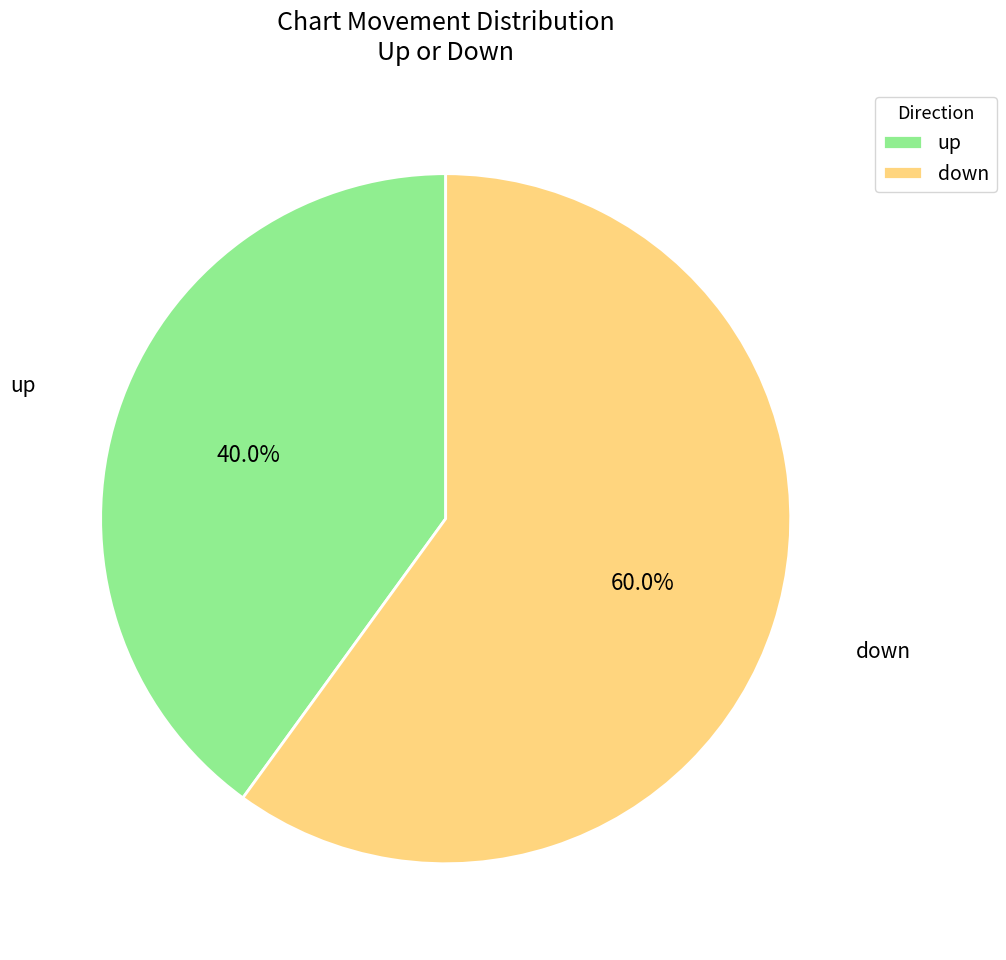

What percentage is the up slice, to the nearest percent?

40%